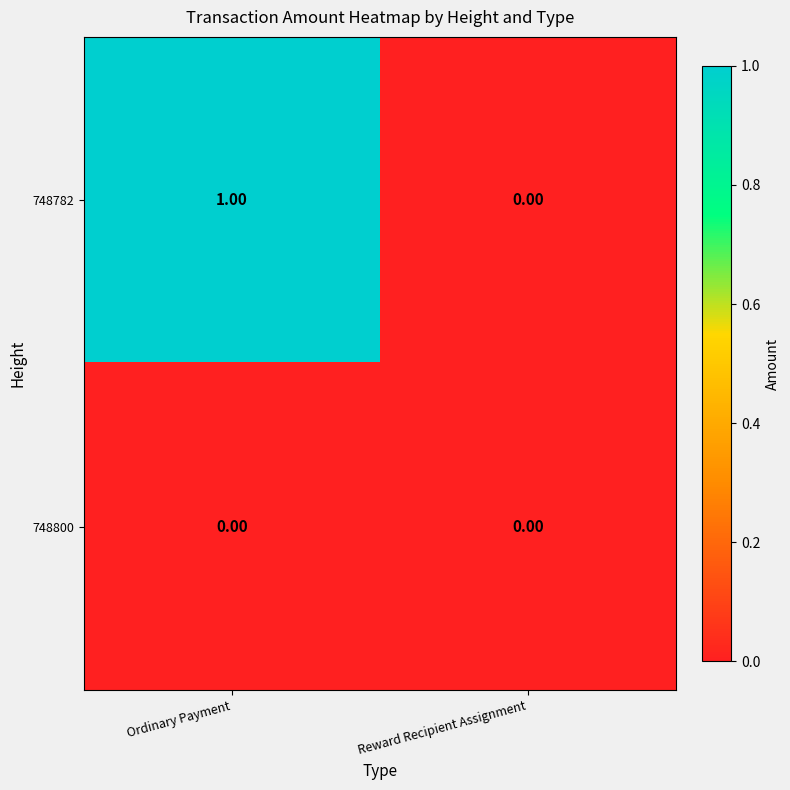

Rank the series by their maximum value, from lowest to highest.

748800, 748782